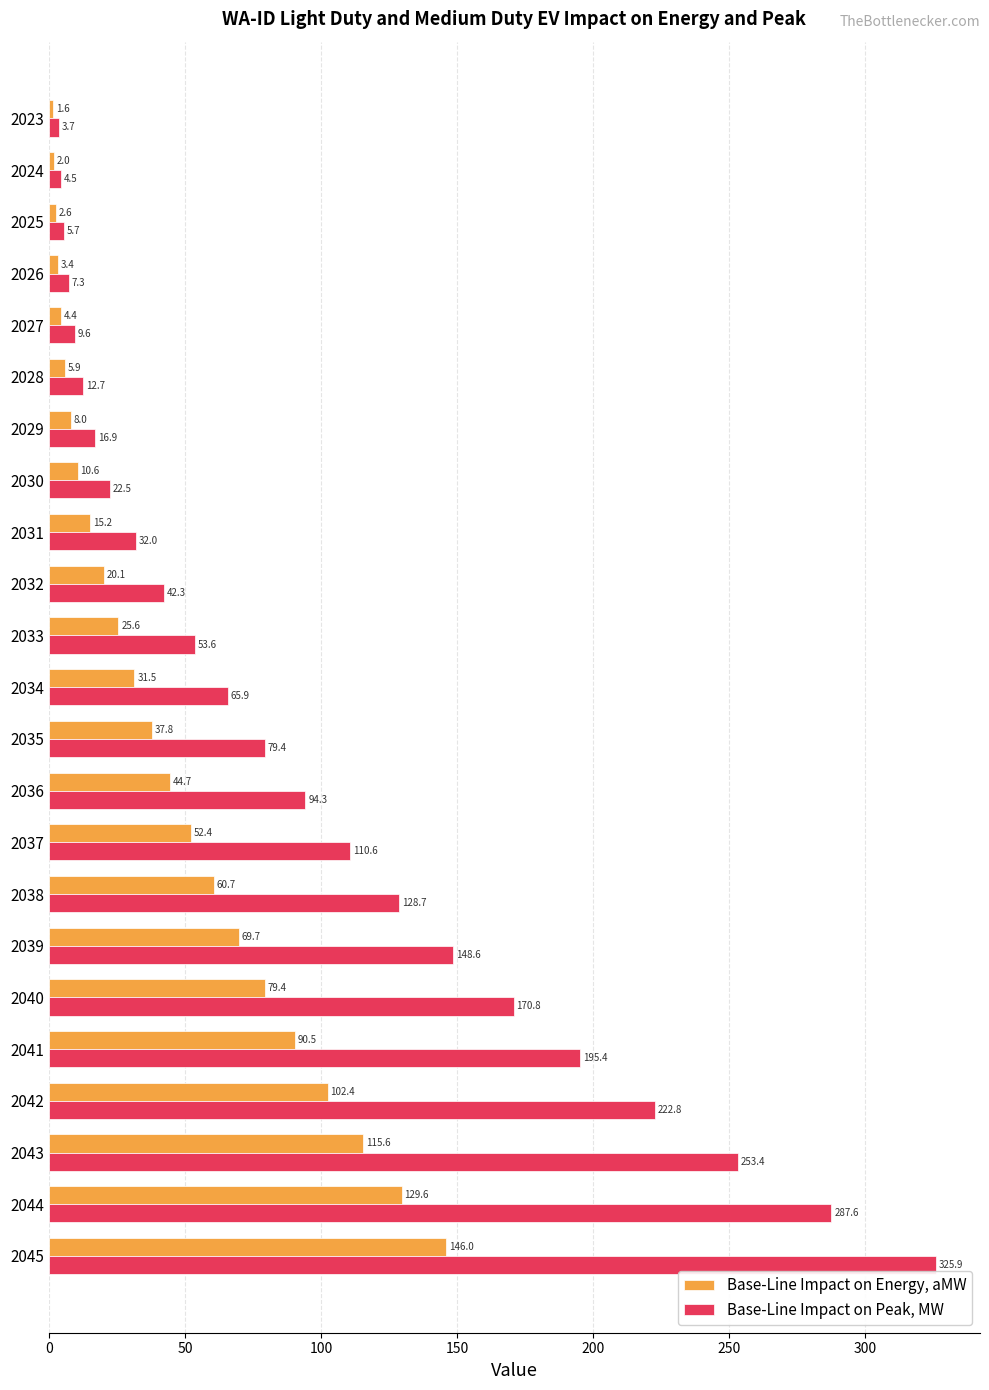

Is it true that Base-Line Impact on Peak, MW equals 12.7 at 2028?

True